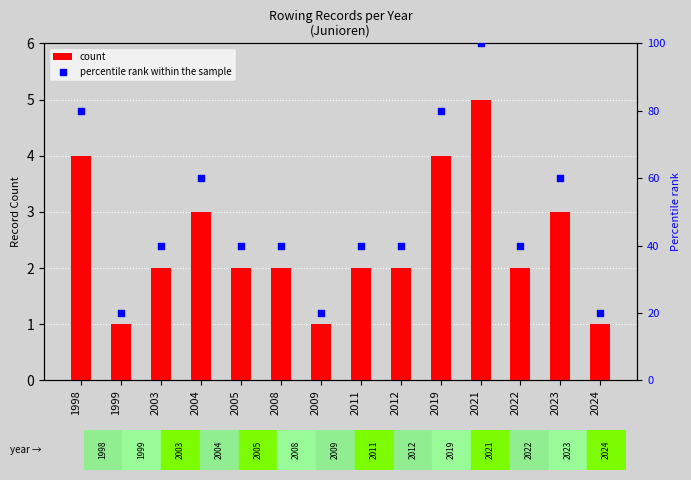

At how many categories does at least one series exceed 13?

14